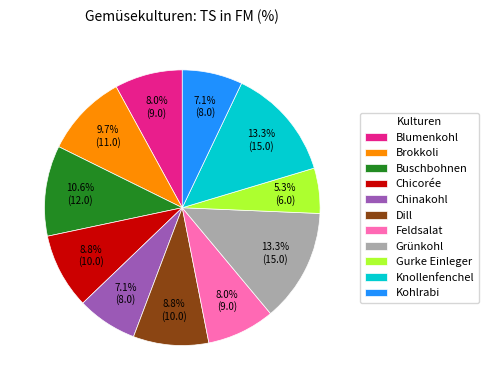

To the nearest percent, what is the combined percentage of Feldsalat and Brokkoli?

18%